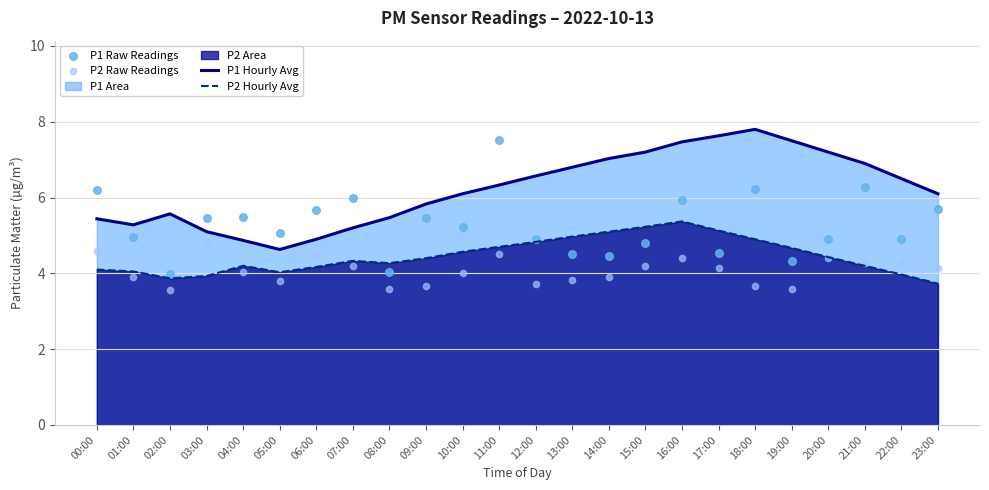

Is the value of P2 Raw Readings at 10:00 greater than the value of P2 Hourly Avg at 02:00?

Yes